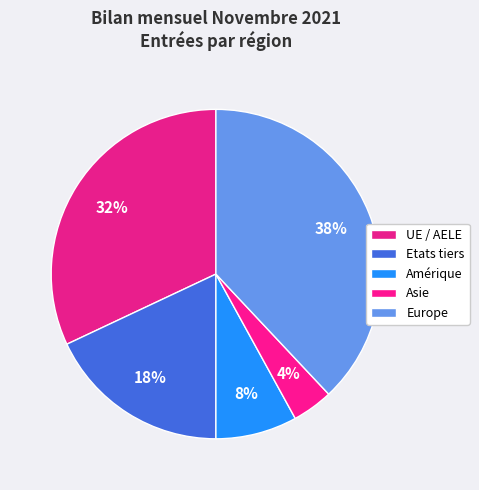

Which slice is the smallest?

Asie